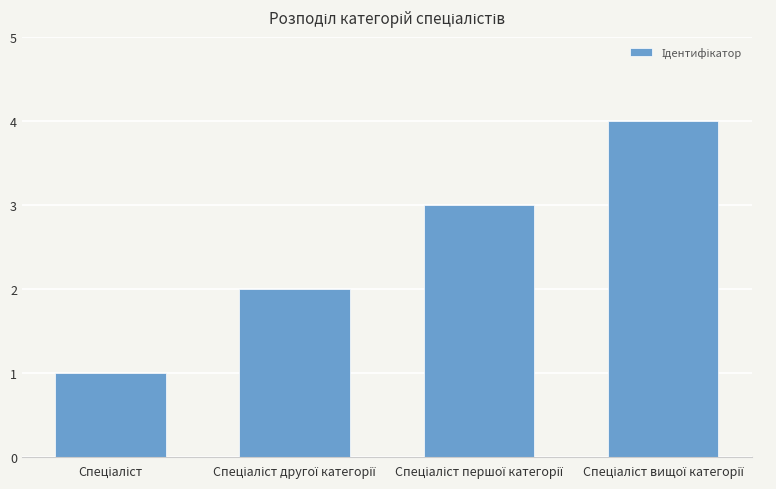

Count the number of data series in this chart.

1